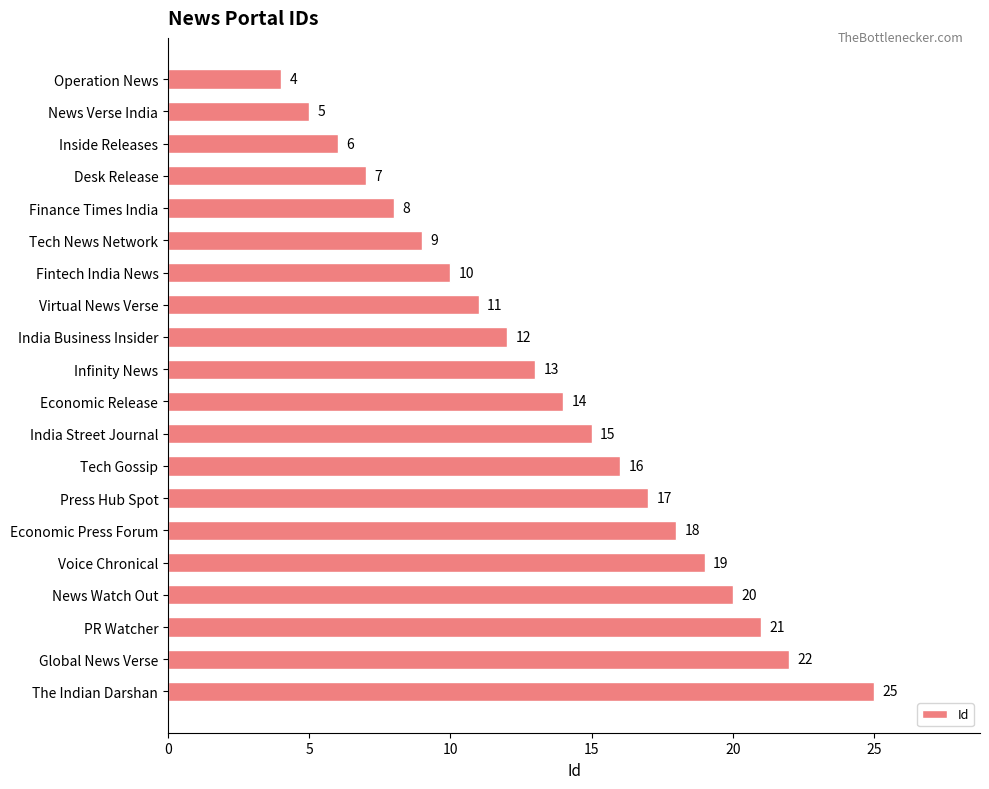

Reading top to bottom, what are all the values shown in this chart?

4	5	6	7	8	9	10	11	12	13	14	15	16	17	18	19	20	21	22	25